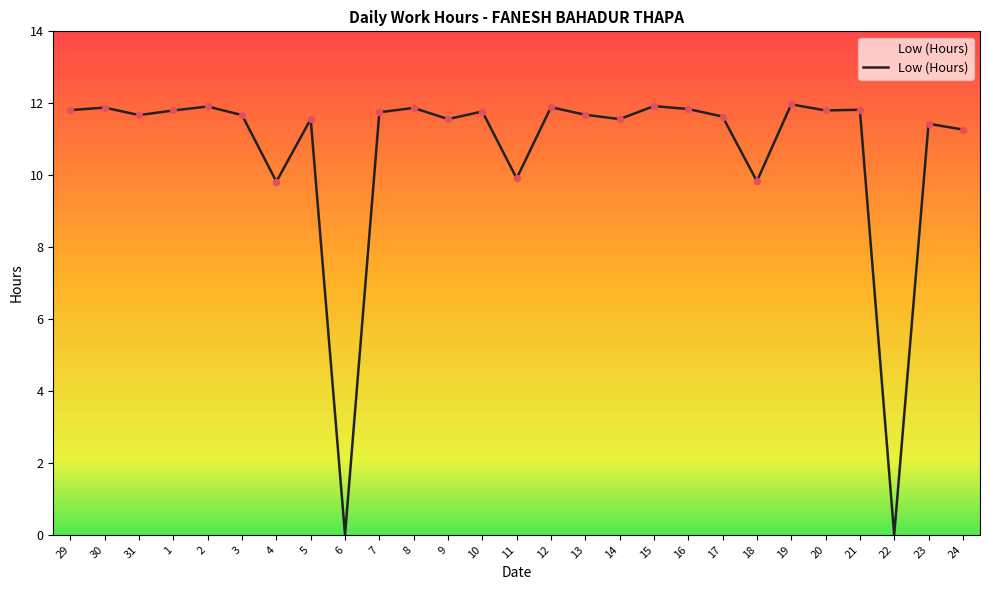

Approximately how many times larger is the value at 20 compared to 21?

1.0